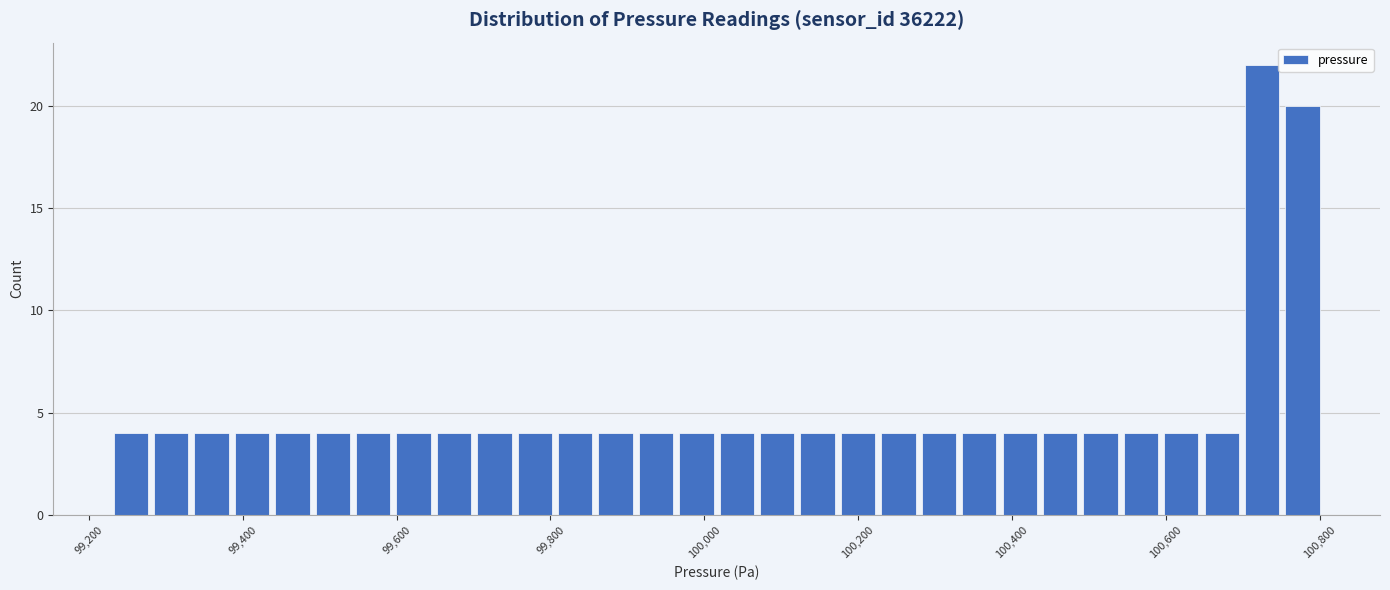

Read against the x-axis, roughly where is the centre of the tallest bar?

100720